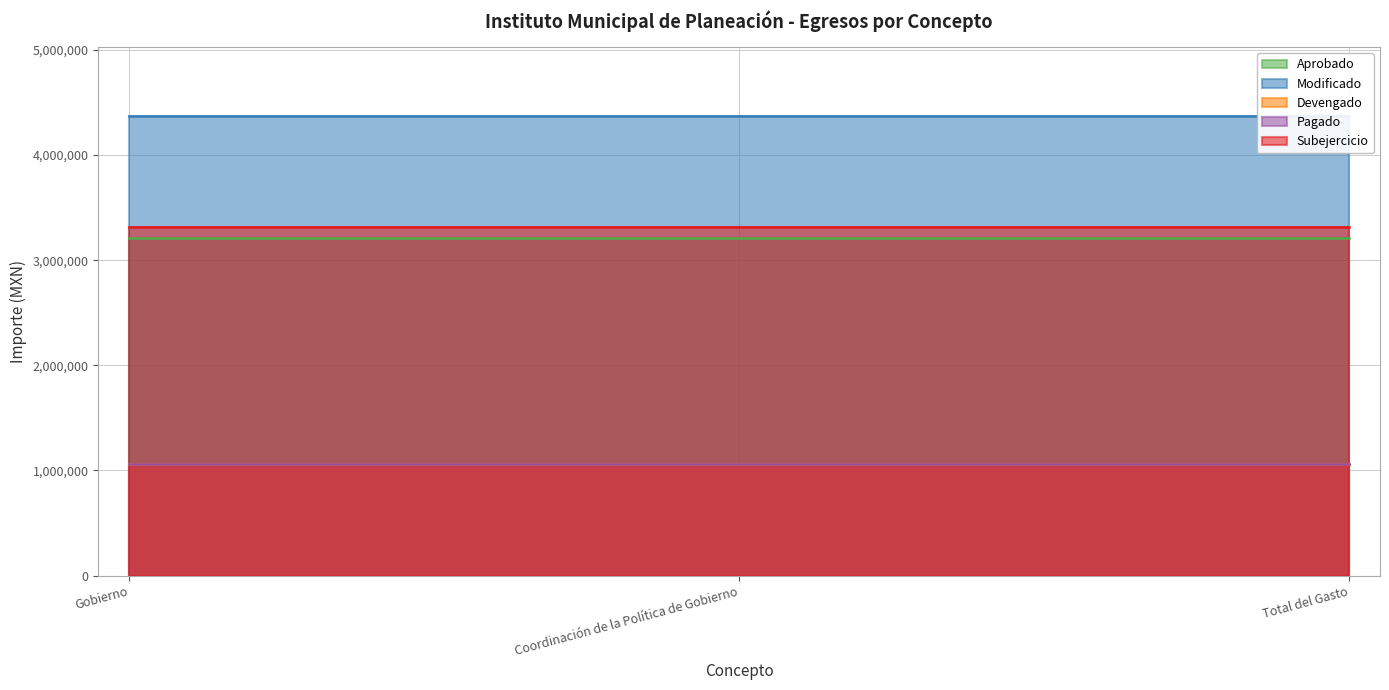

True or false: Subejercicio has a value of 3313817.4 at Gobierno.

True